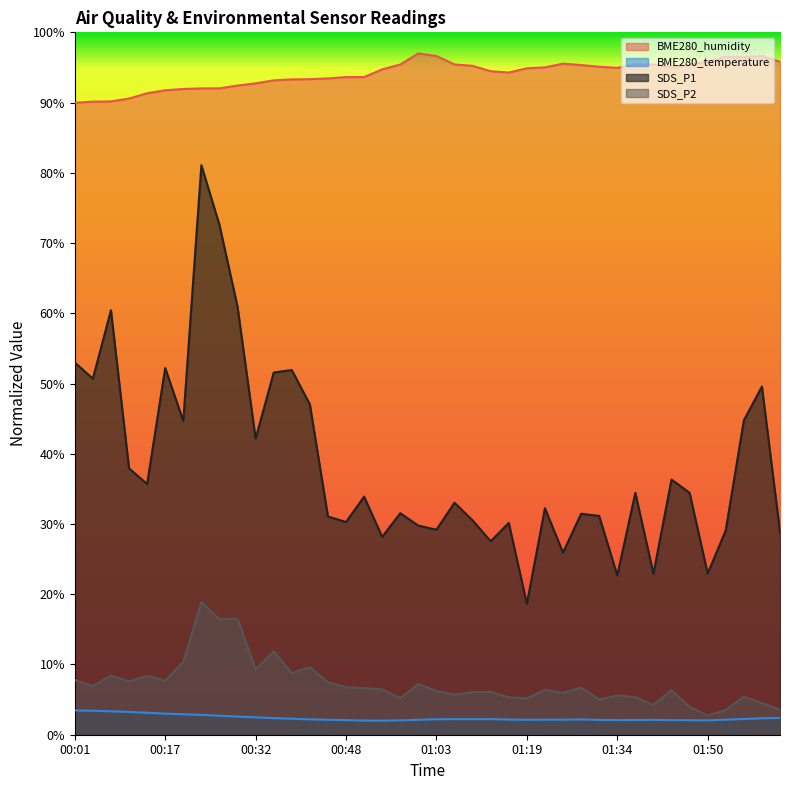

What is the sum of the SDS_P2 values at 02:02 and 01:22?

10.0